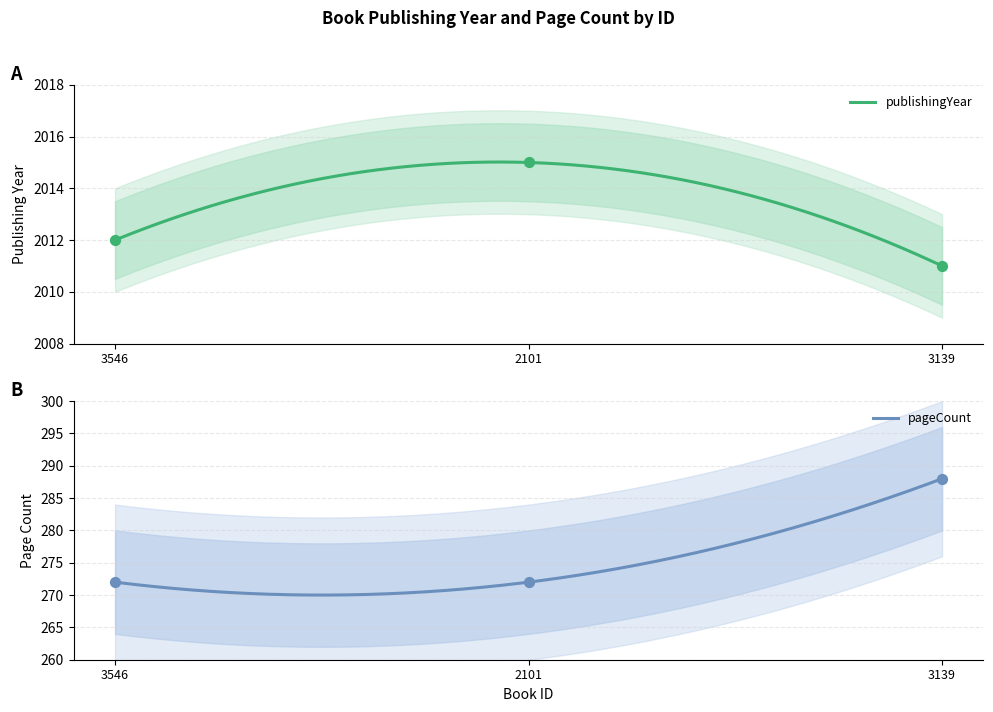

At how many categories does at least one series exceed 425?

3